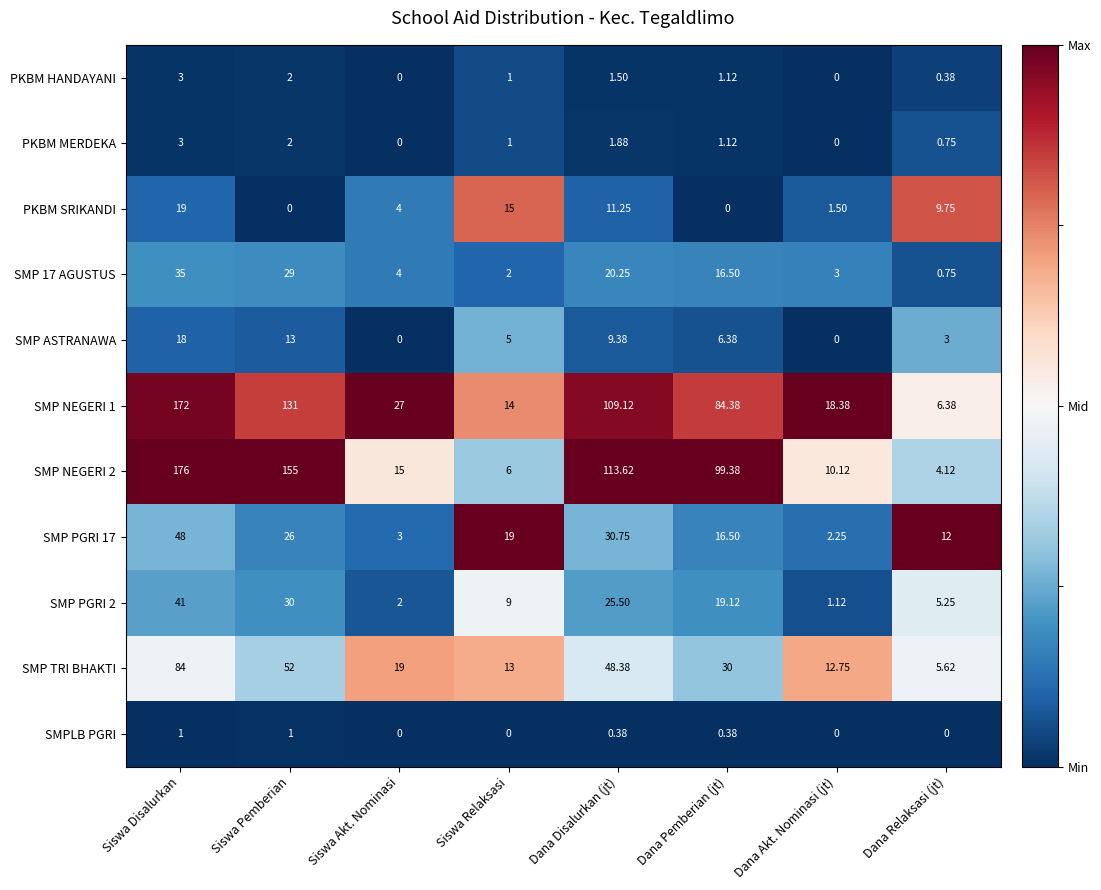

At which label does SMP PGRI 17 reach its minimum?

Dana Akt. Nominasi (jt)